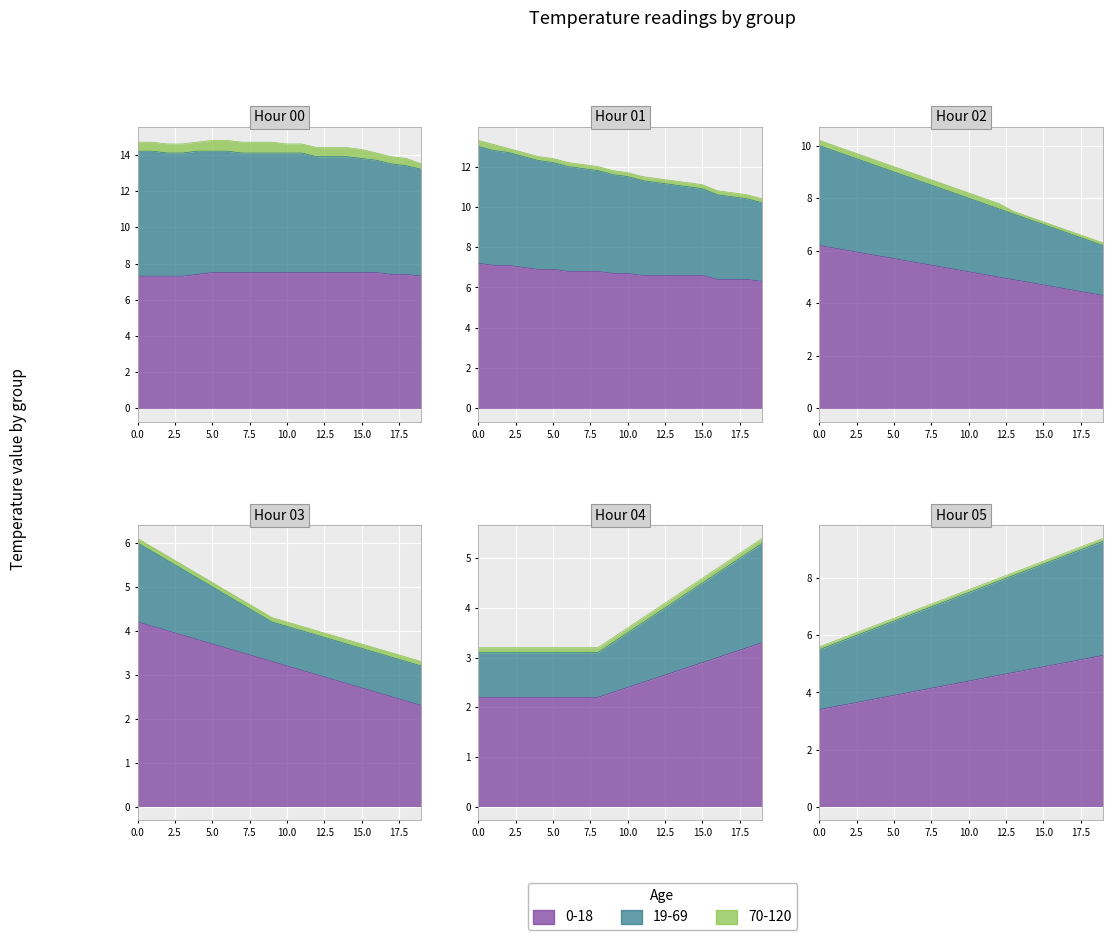

What is the total value across all series at 13?

14.4